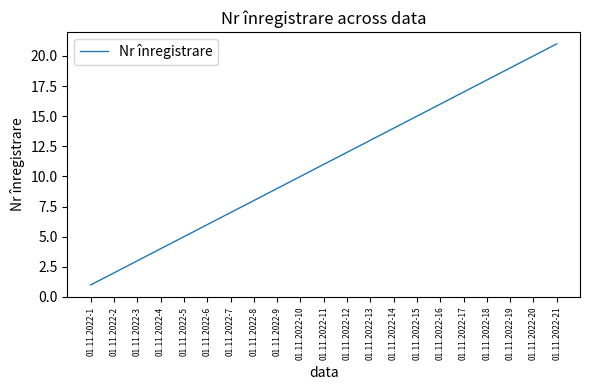

What is the change in value from 01.11.2022-5 to 01.11.2022-17?

+12